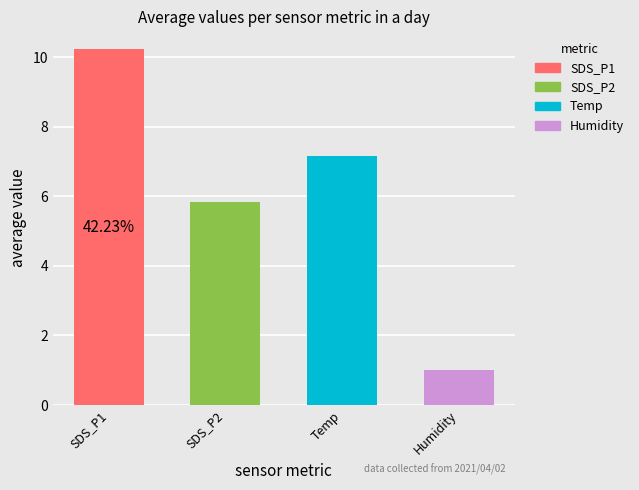

What are all the series names shown in the legend?

SDS_P1, SDS_P2, Temp, Humidity